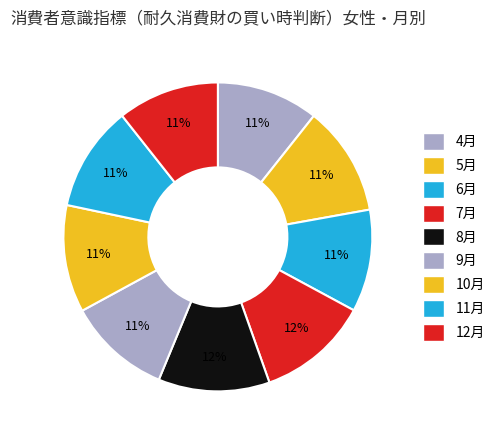

The 9月 slice represents 20% of the pie. True or false?

False